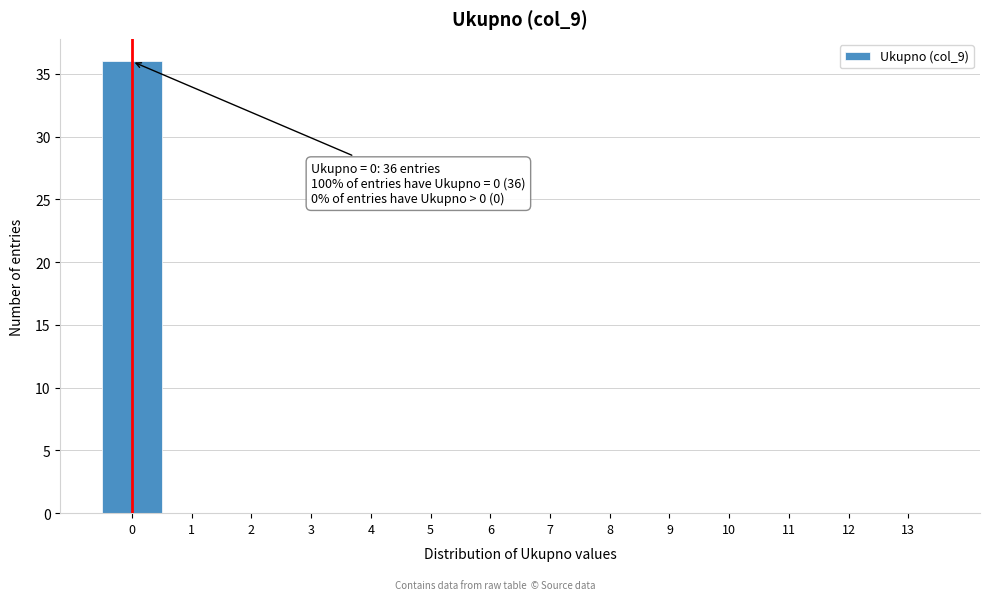

Over which range of the x-axis is the bar tallest?

-0.5 to 0.5